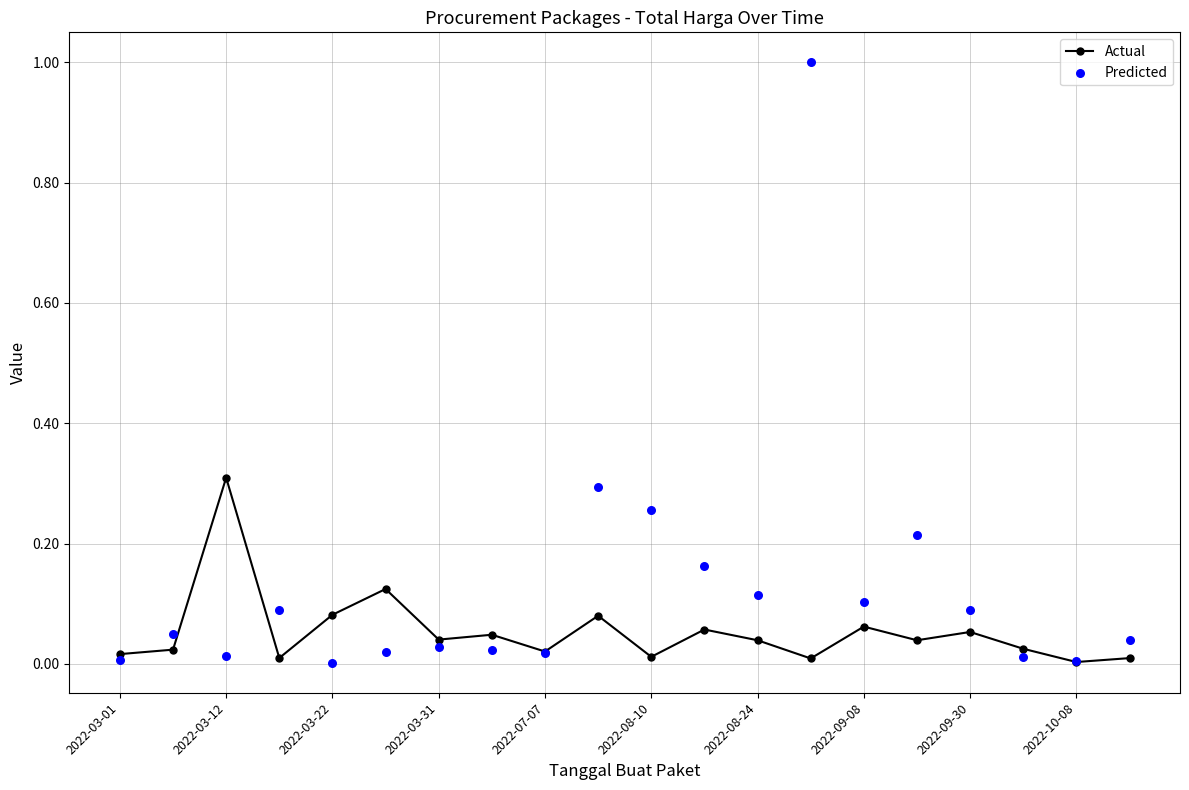

Which series contains the lowest Y value?

Predicted